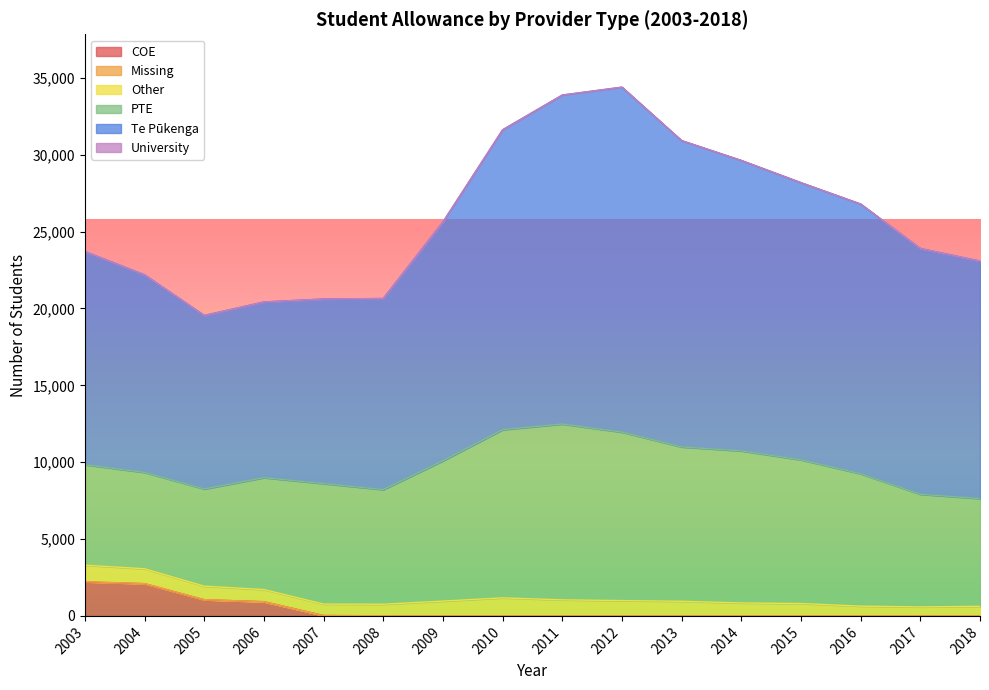

At which category does Other reach its first local valley?

2007